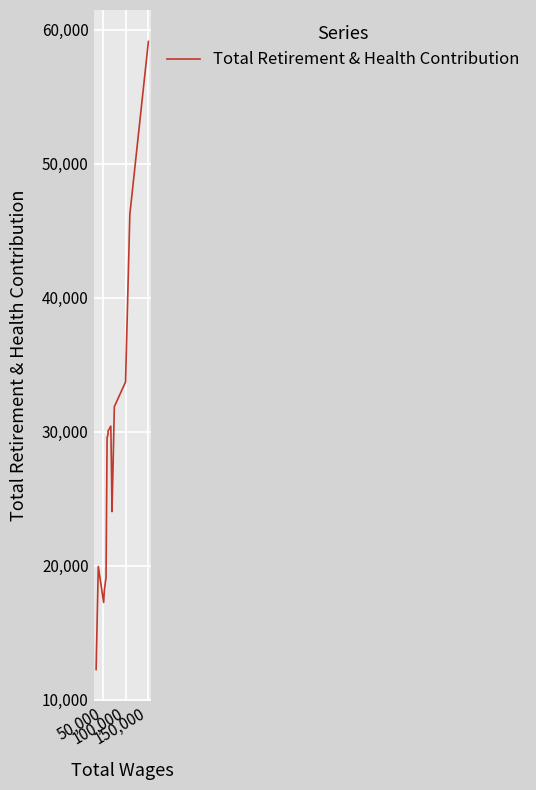

What is the minimum value shown in the chart?

12241